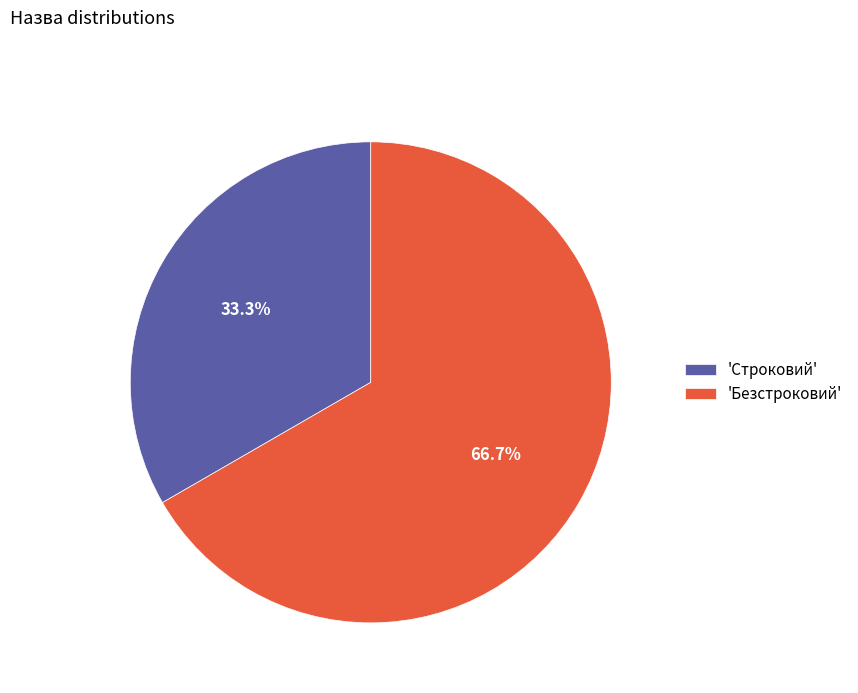

Do 'Строковий' and 'Безстроковий' together represent more than half of the pie?

Yes